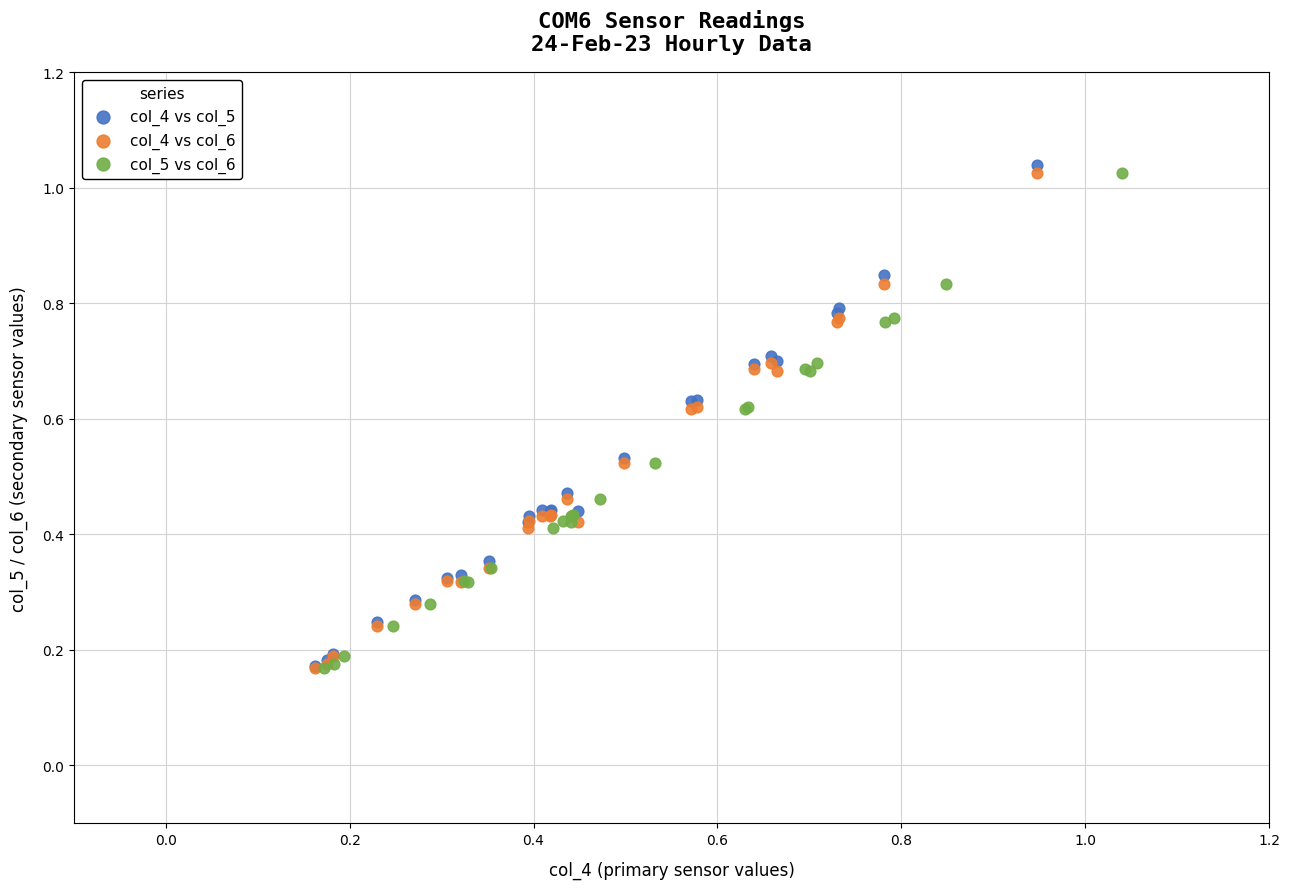

Which series has the largest Y range (max minus min)?

col_4 vs col_5